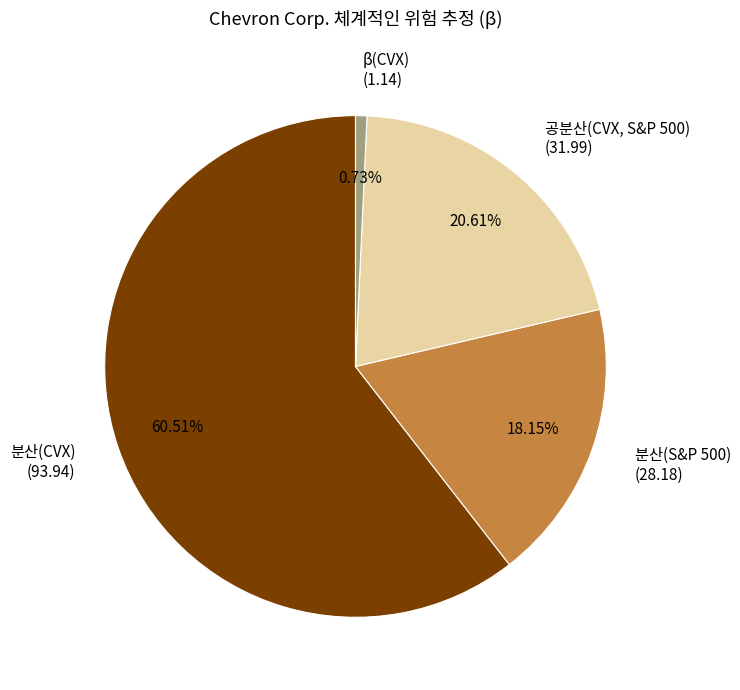

Does 분산(CVX) (93.94) represent more than half of the total?

Yes